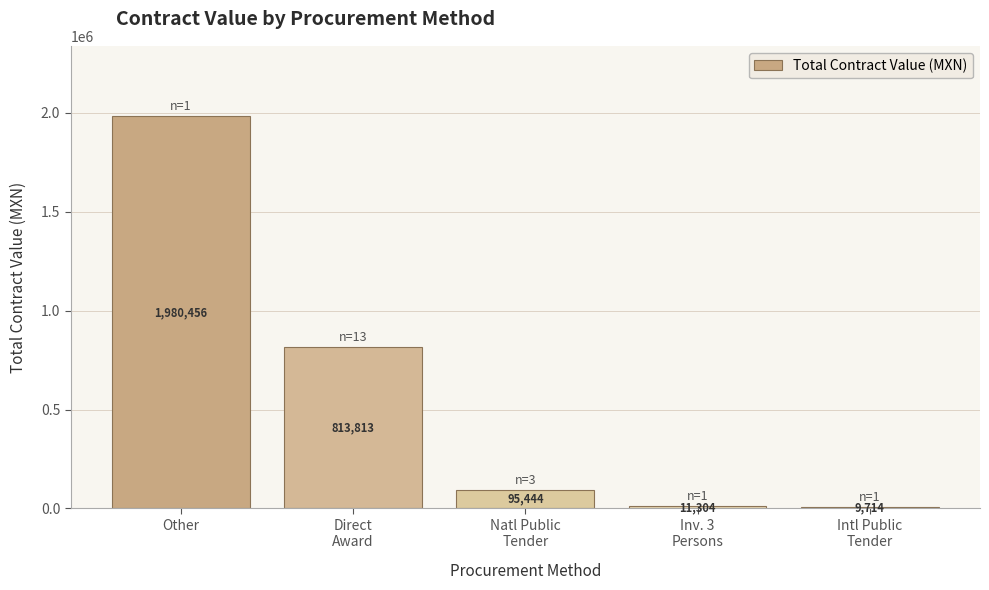

List the labels in order of value, largest first.

Other, Direct
Award, Natl Public
Tender, Inv. 3
Persons, Intl Public
Tender